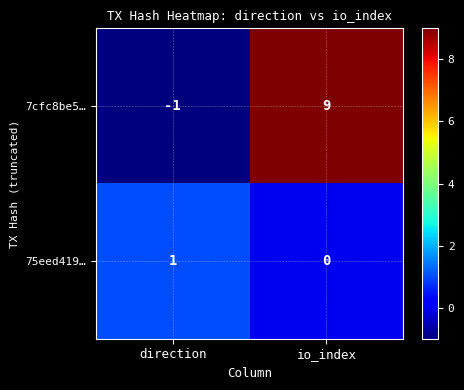

What is the spread (max minus min) of values at io_index?

9